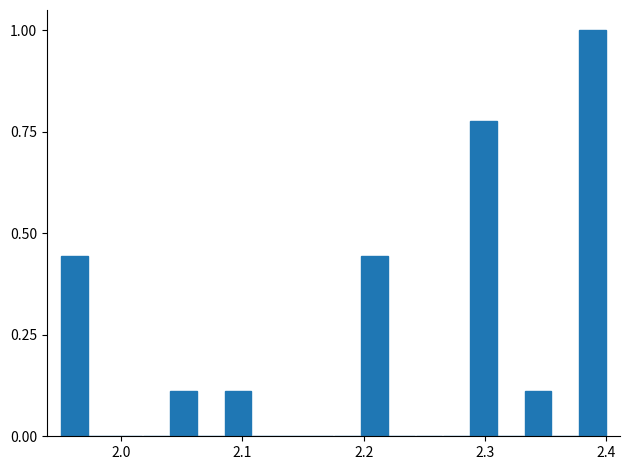

Read against the x-axis, roughly where is the centre of the tallest bar?

2.39